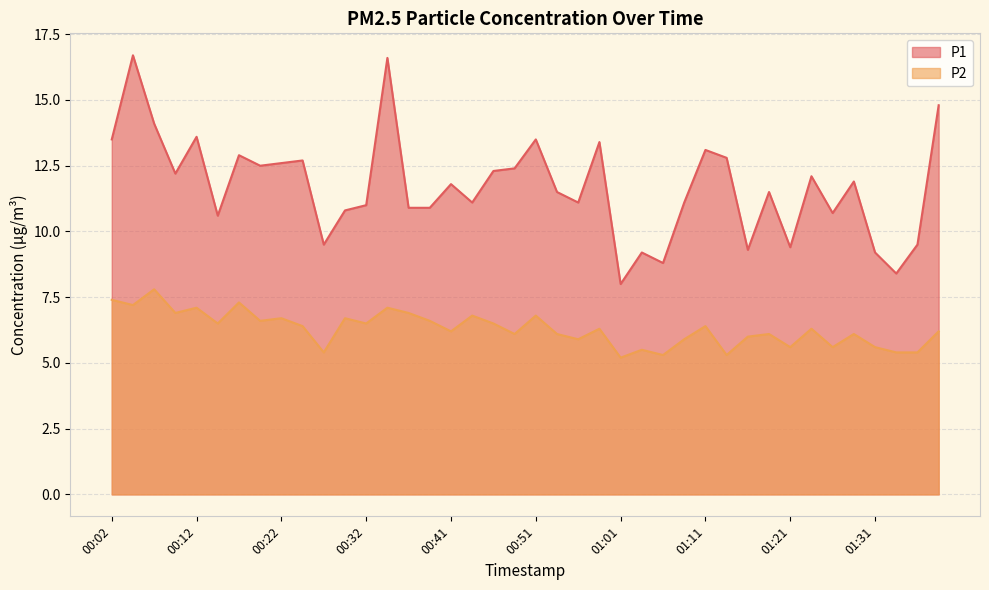

Is the value of P2 at 01:18 greater than the value of P1 at 00:32?

No